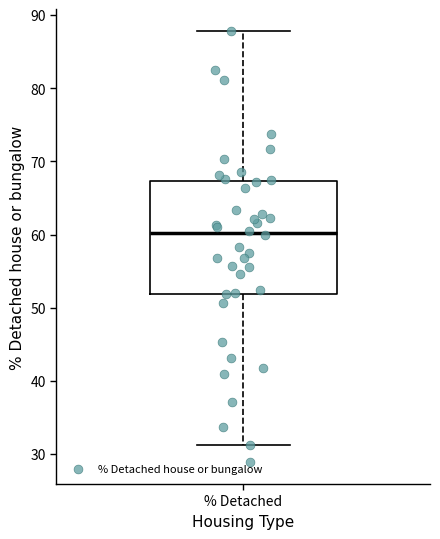

Transcribe this box plot: give where the median line is, the range the box spans, and where the two whiskers end, as read against the y-axis. The values are not printed on the chart, so give them approximately, as read against the axis.

median 60, box 52 to 67, whiskers 31 to 88